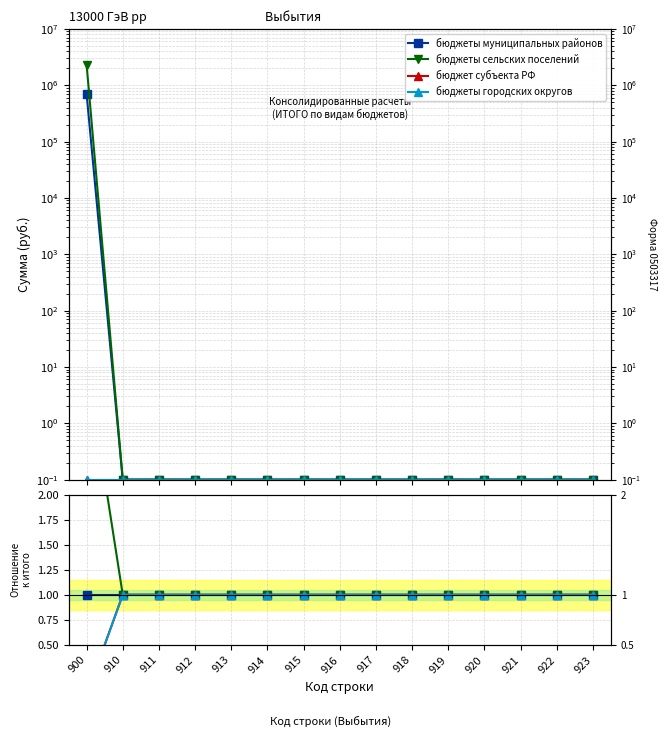

Reading left to right, what are all the values shown in this chart?

бюджеты муниципальных районов: 1.0	1.0	1.0	1.0	1.0	1.0	1.0	1.0	1.0	1.0	1.0	1.0	1.0	1.0	1.0
бюджеты сельских поселений: 3.3	1.0	1.0	1.0	1.0	1.0	1.0	1.0	1.0	1.0	1.0	1.0	1.0	1.0	1.0
бюджет субъекта РФ: 0.0	1.0	1.0	1.0	1.0	1.0	1.0	1.0	1.0	1.0	1.0	1.0	1.0	1.0	1.0
бюджеты городских округов: 0.0	1.0	1.0	1.0	1.0	1.0	1.0	1.0	1.0	1.0	1.0	1.0	1.0	1.0	1.0